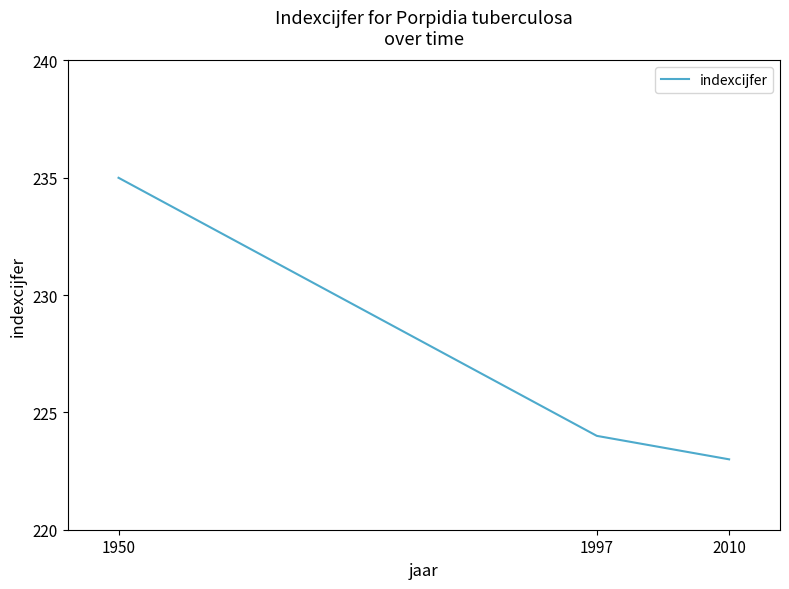

Which has a higher value, 1997 or 2010?

1997